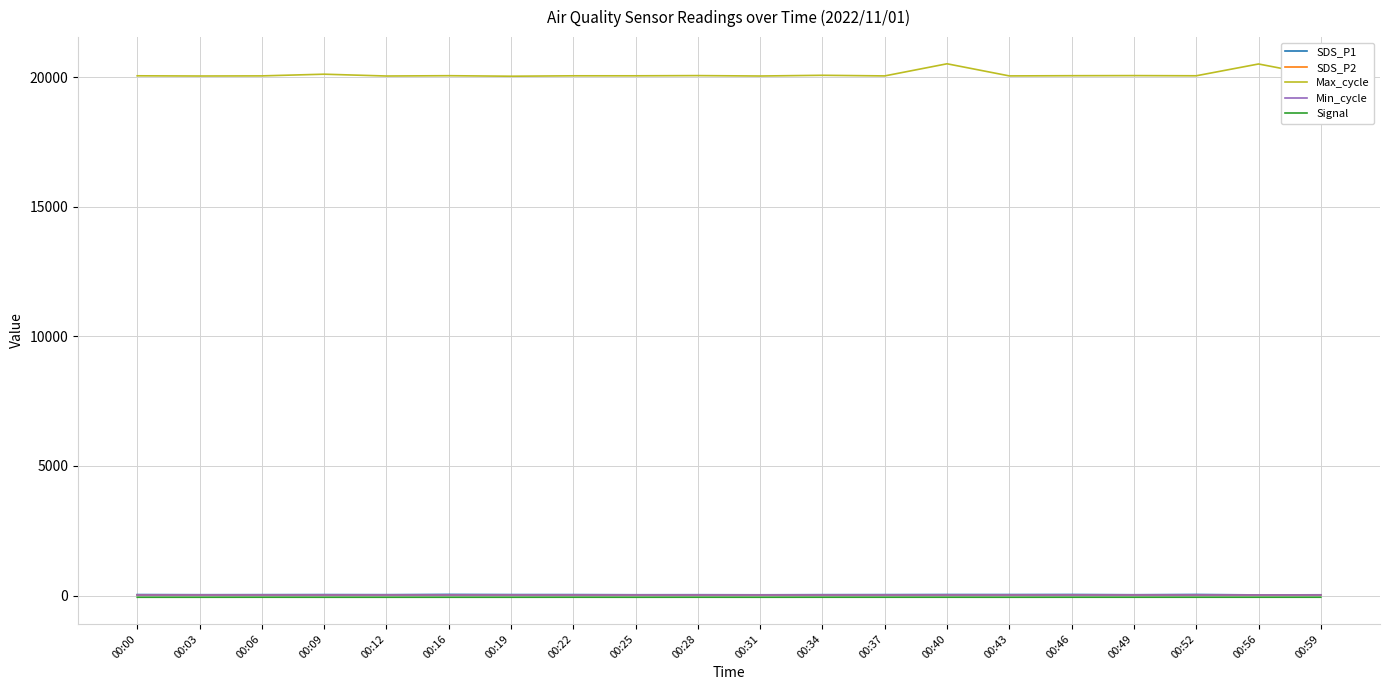

What is the greatest value displayed?

20515.0